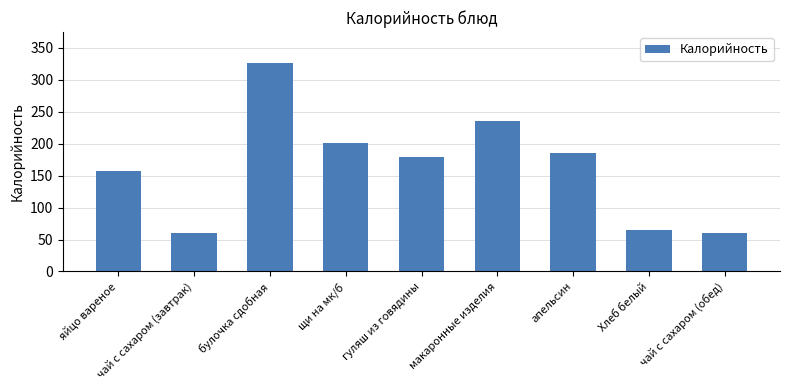

What is the sum of the values at апельсин and гуляш из говядины?

364.0